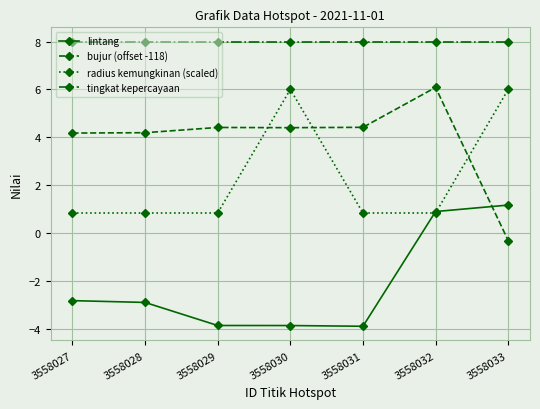

What is the minimum value for bujur (offset -118)?

-0.3